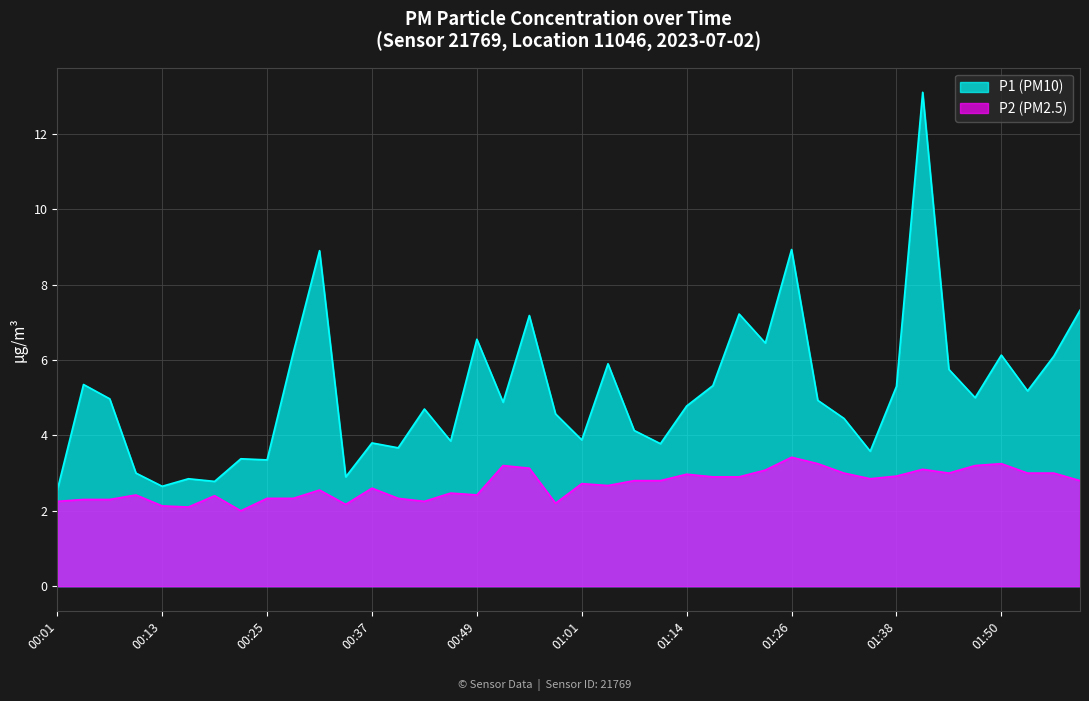

What is the greatest value displayed?

13.1